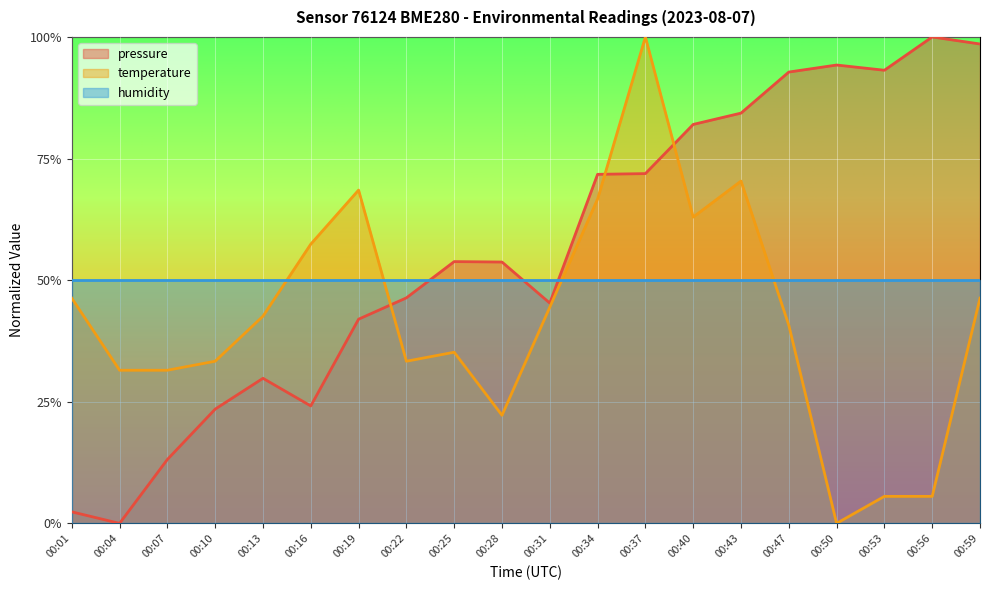

Which series ends up on top after the final intersection of pressure and temperature?

pressure